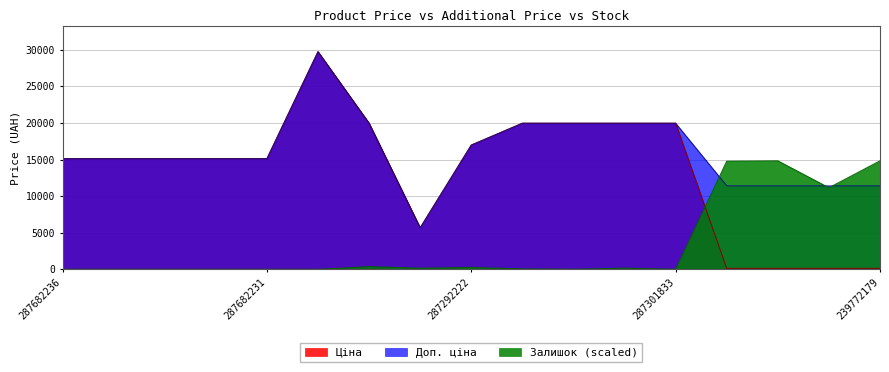

Between which two adjacent categories do Залишок and Доп. ціна first intersect?

287301833 and 239792197